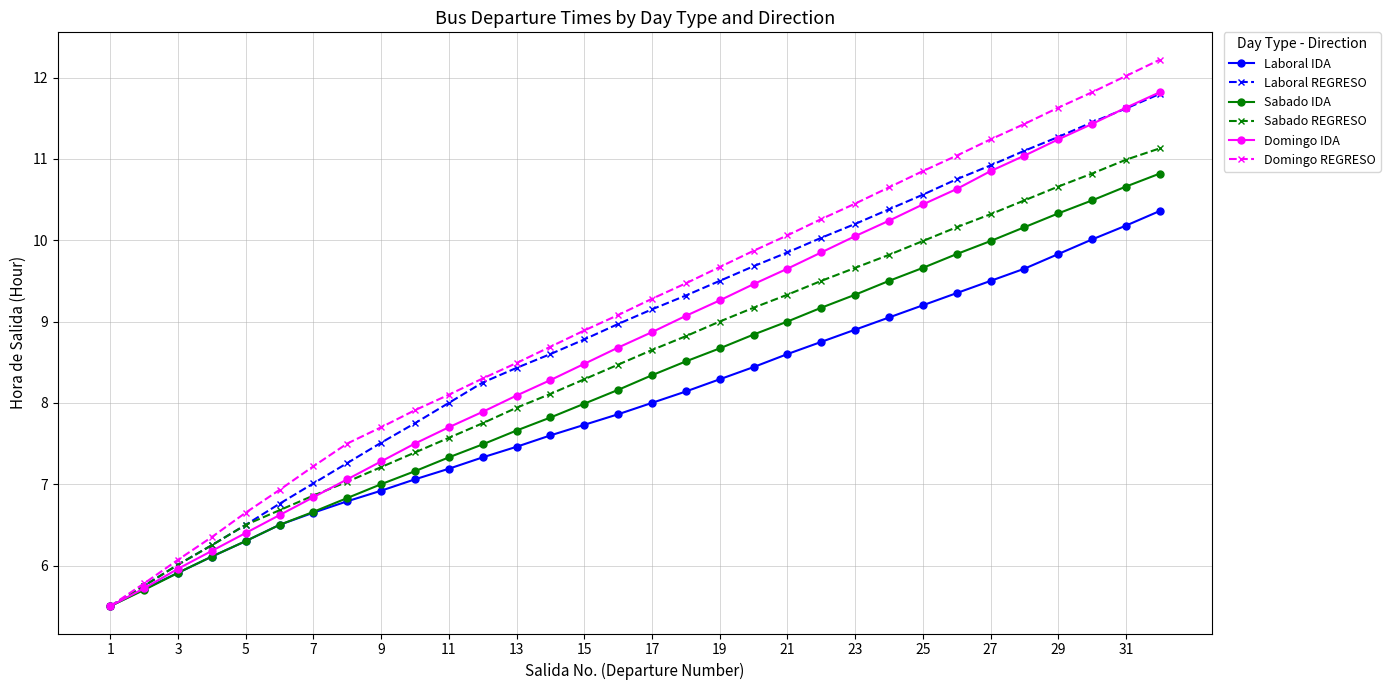

What is the maximum value shown in the chart?

12.2